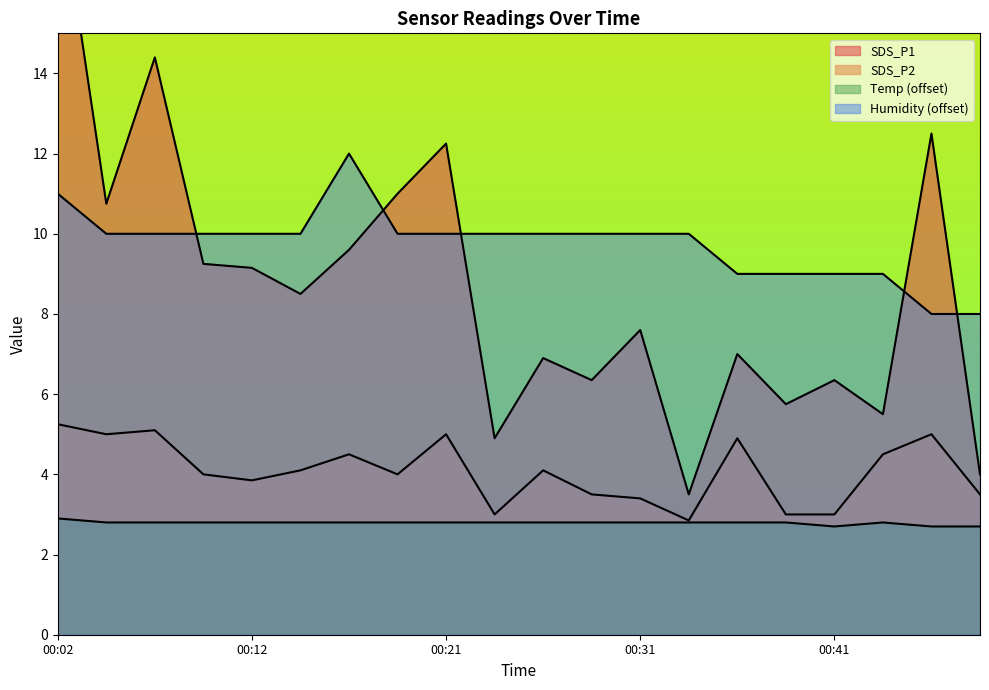

Does the chart display data point markers on the line(s)?

No